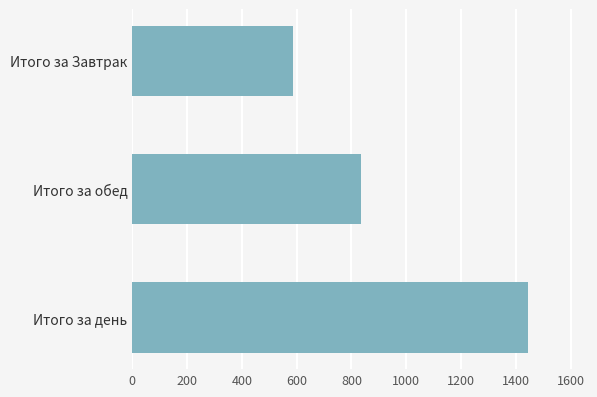

How many values are below 836?

1